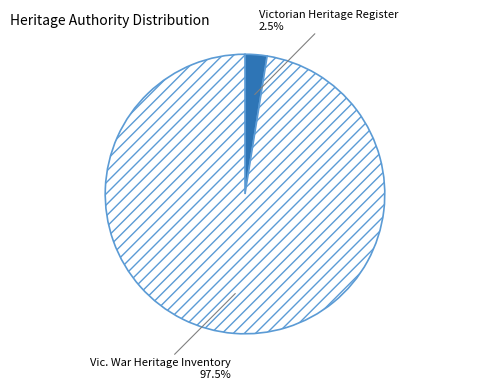

What is the largest slice in the pie chart?

Vic. War Heritage Inventory